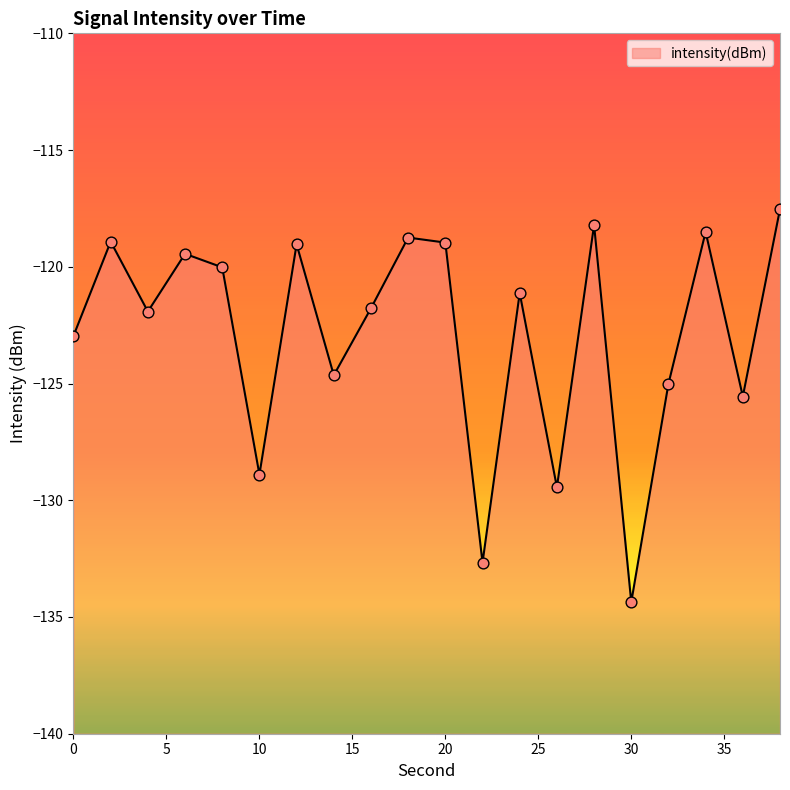

Between 18 and 12, which is larger?

18